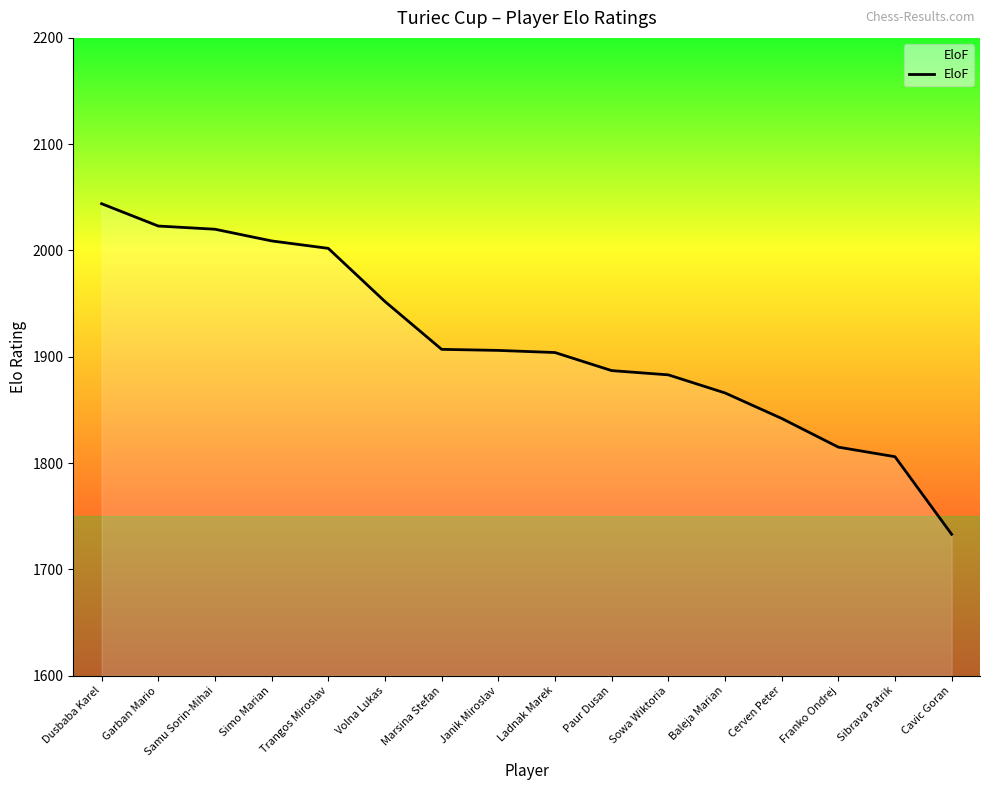

What value does the data have at Cavic Goran, to the nearest 5?

1735